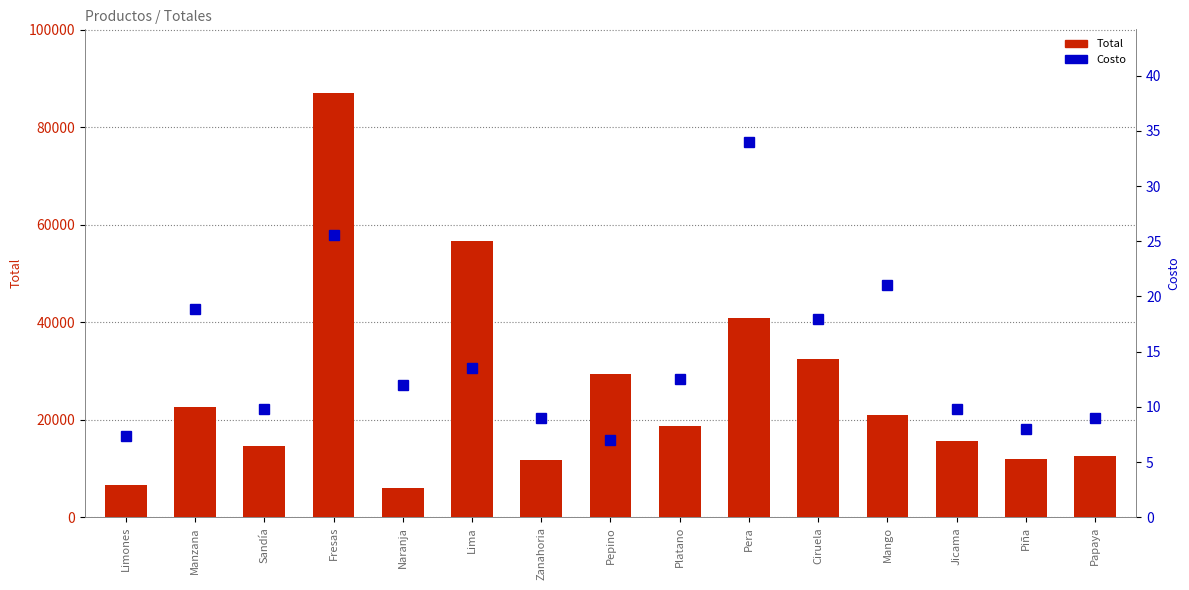

Which series has the widest spread of values?

Total